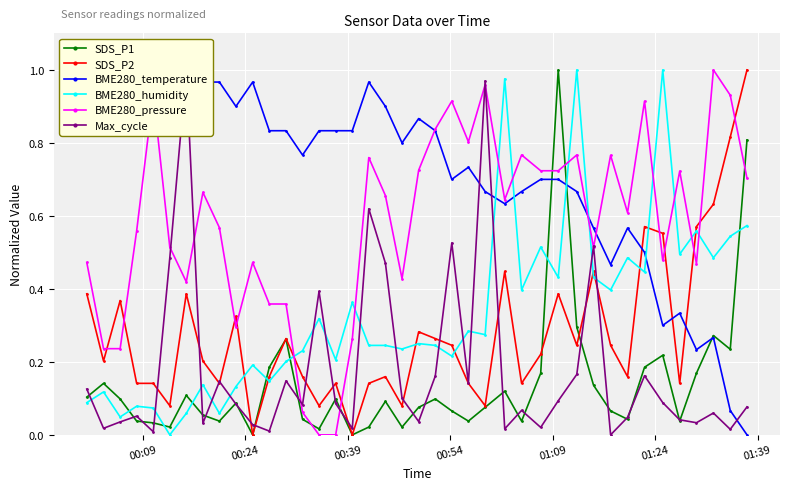

True or false: BME280_humidity has more than 0 points higher than both neighbors.

True